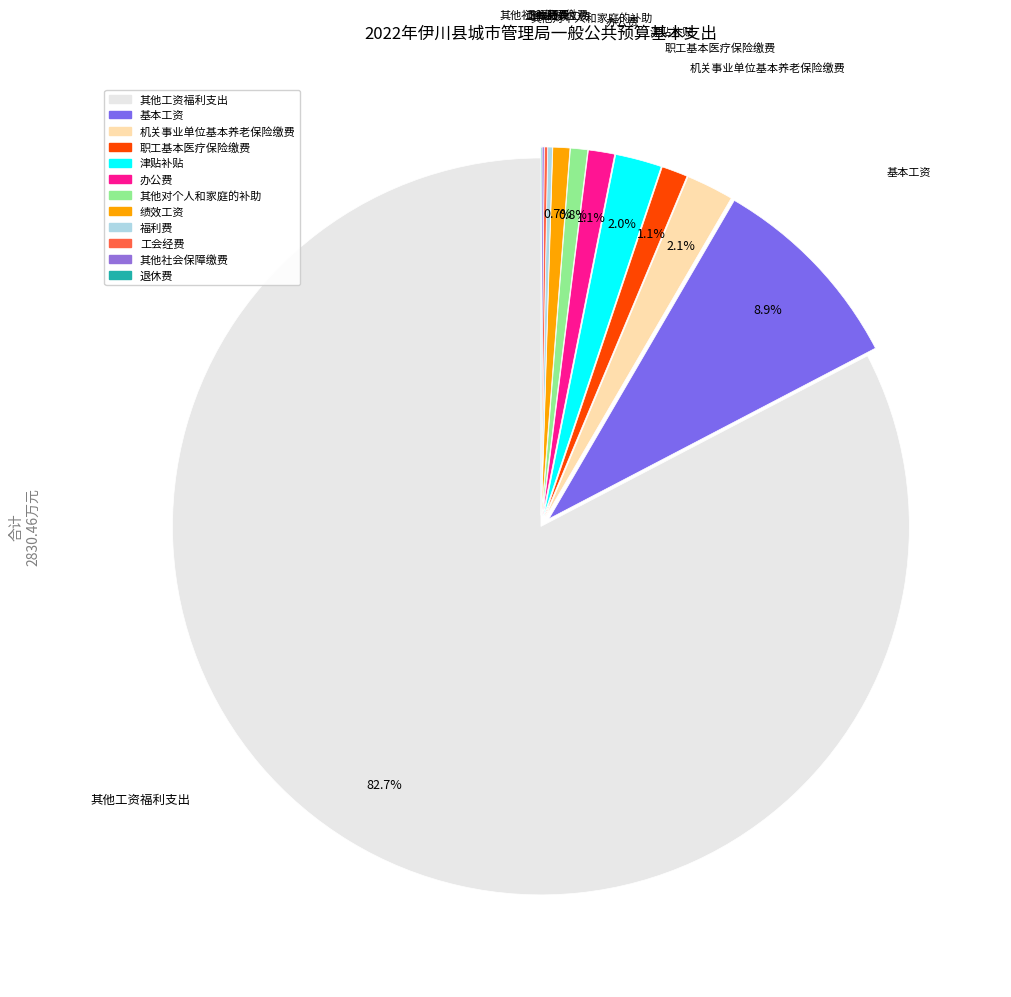

Which category has the biggest portion of the pie?

其他工资福利支出